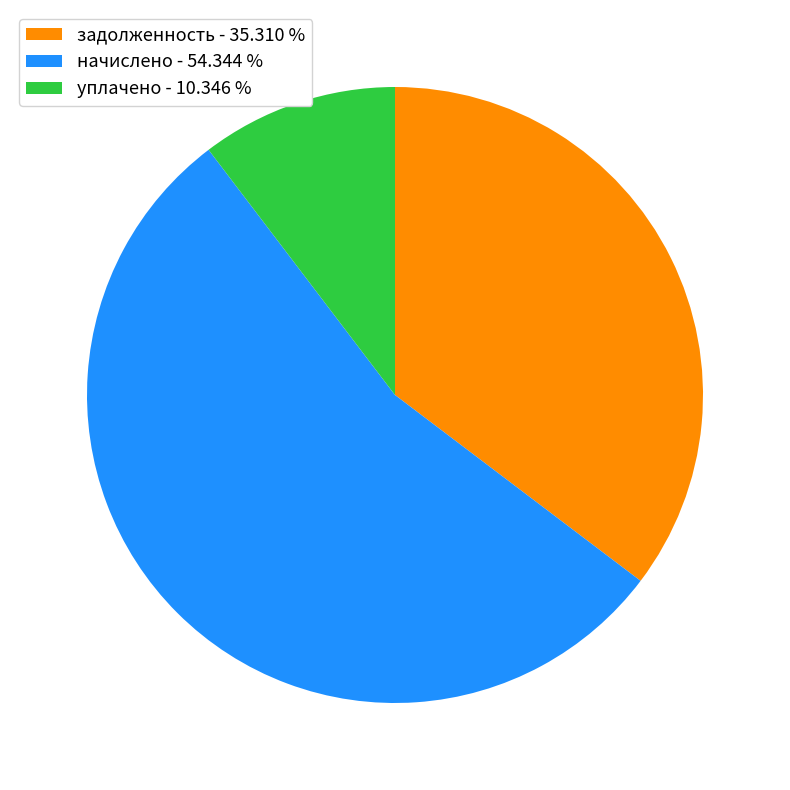

Which category has the biggest portion of the pie?

начислено - 54.344 %